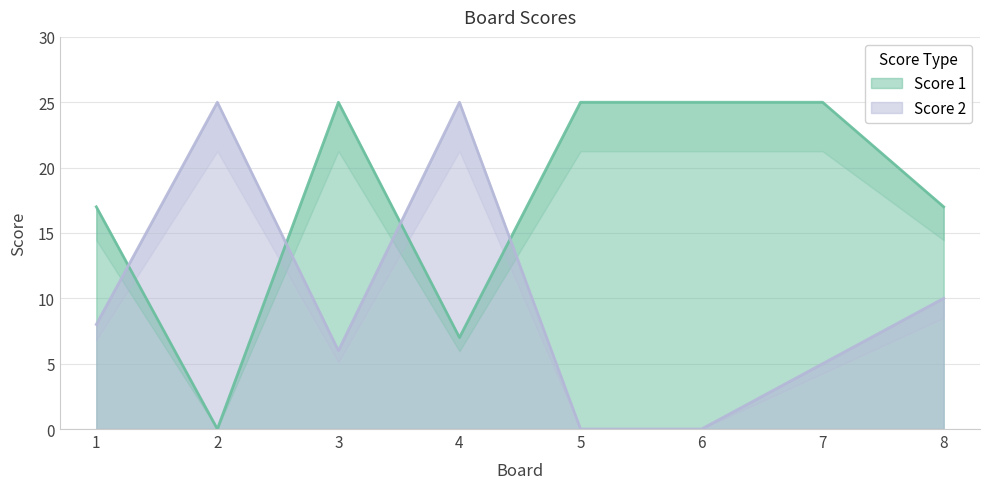

Which series changed the most between 1 and 4?

Score 2